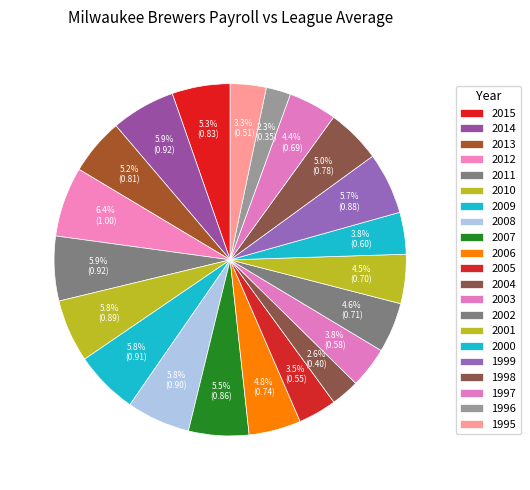

How many slices are in this pie chart?

21